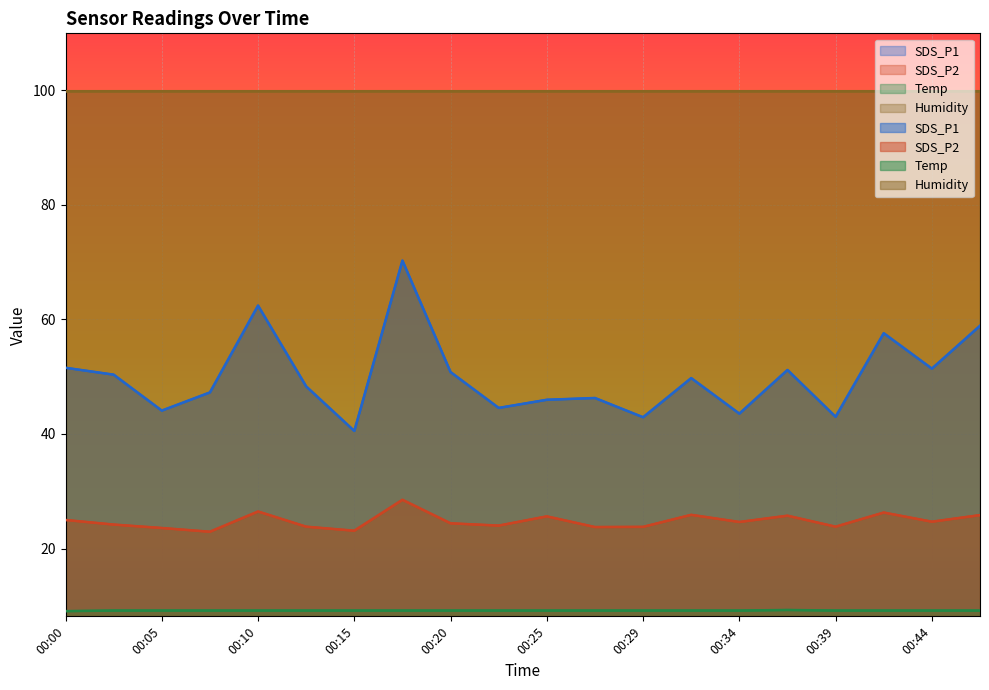

What is the smallest value displayed?

9.1